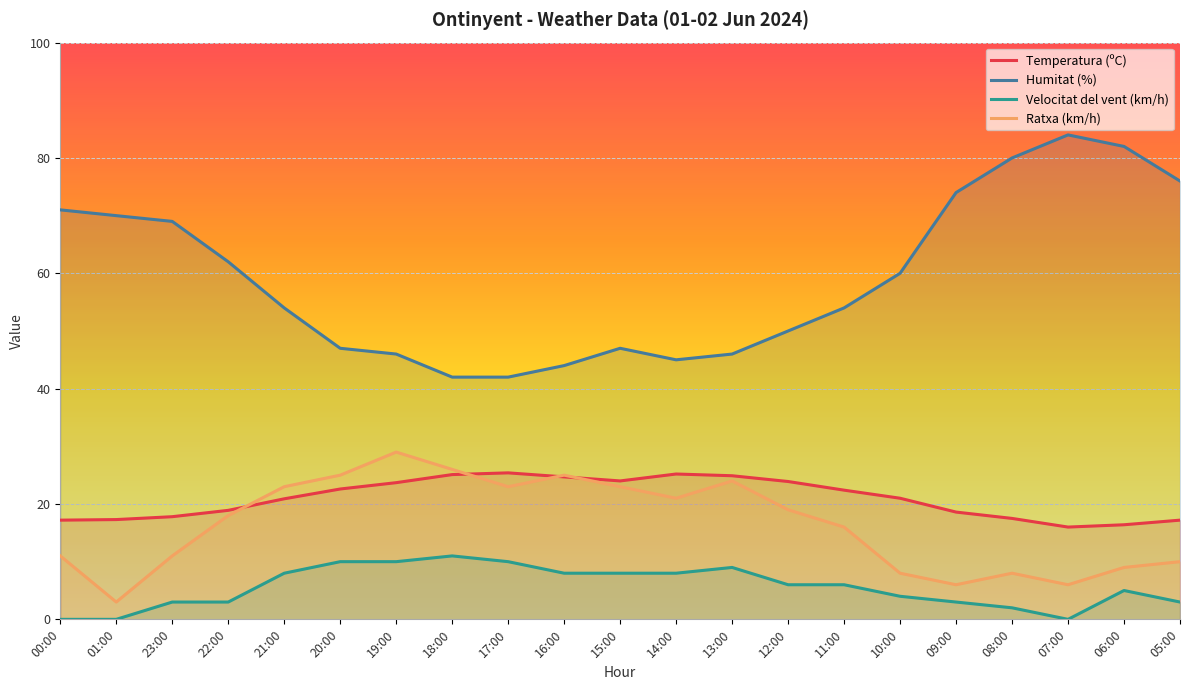

Which category has the highest value in the Velocitat del vent (km/h) series?

18:00